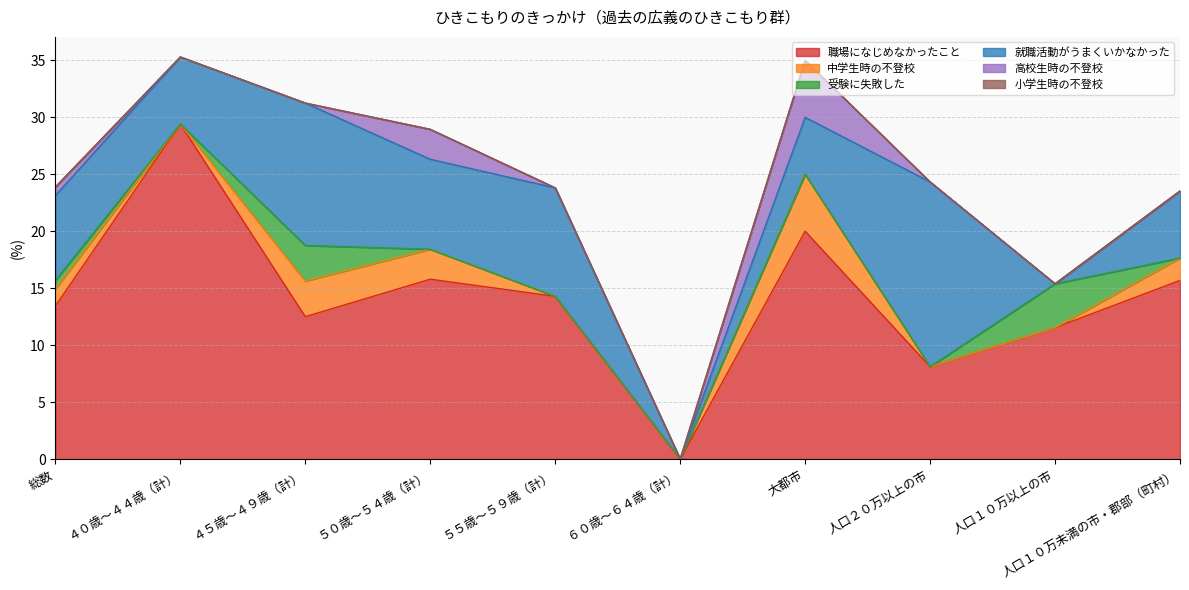

Does the chart have visible grid lines?

Yes